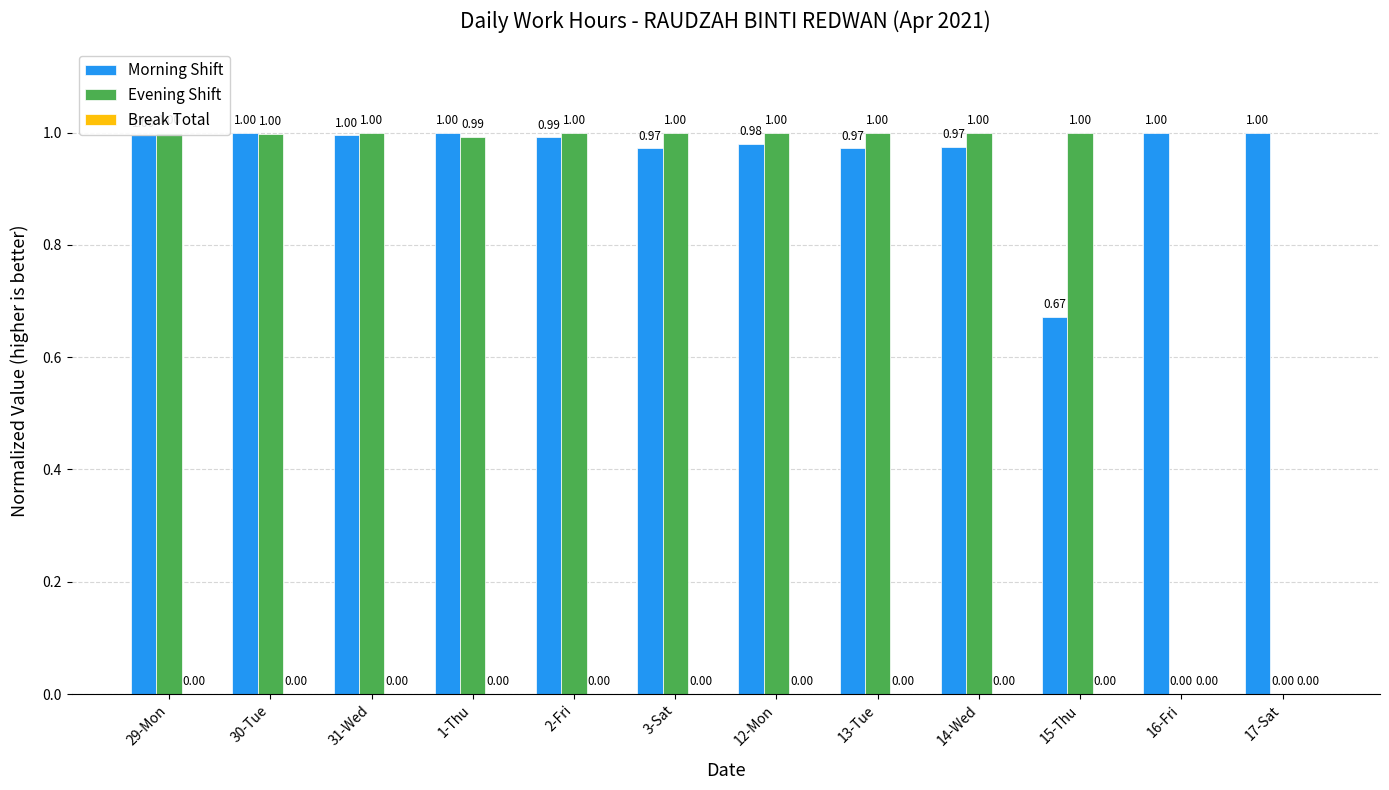

How many data points does each series have?

12